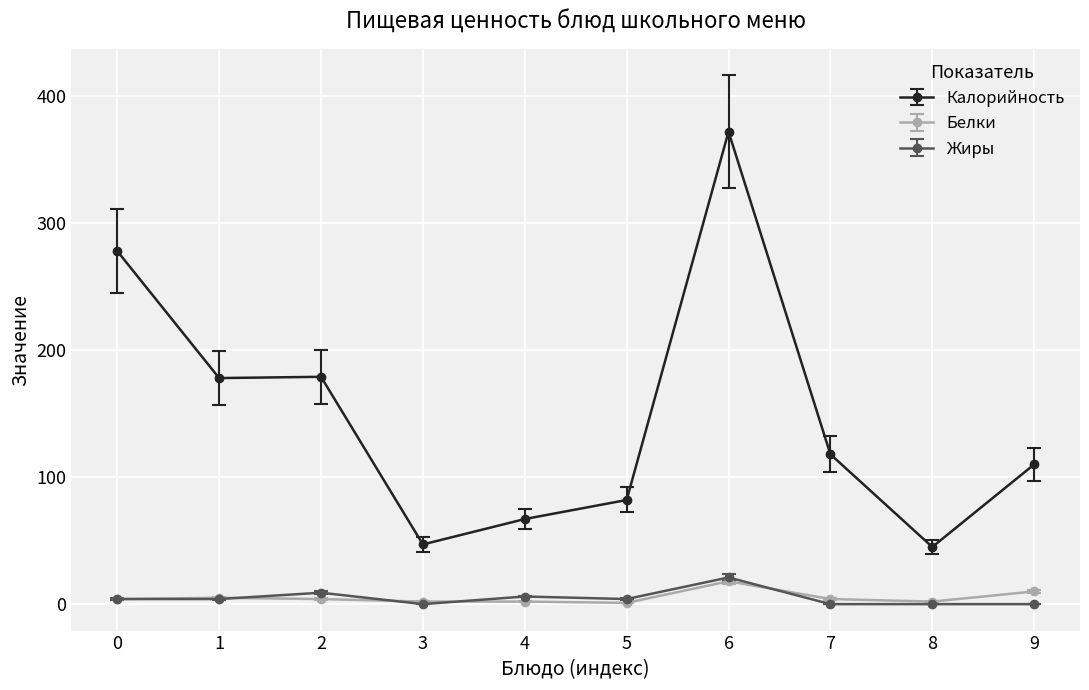

Is the value of Белки at 6 greater than the value of Калорийность at 3?

No